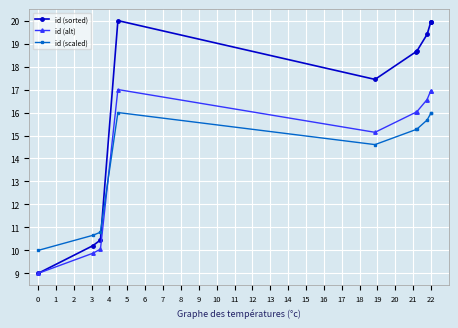

What is the value of the id (sorted) point at the 4th from the left?

20.0